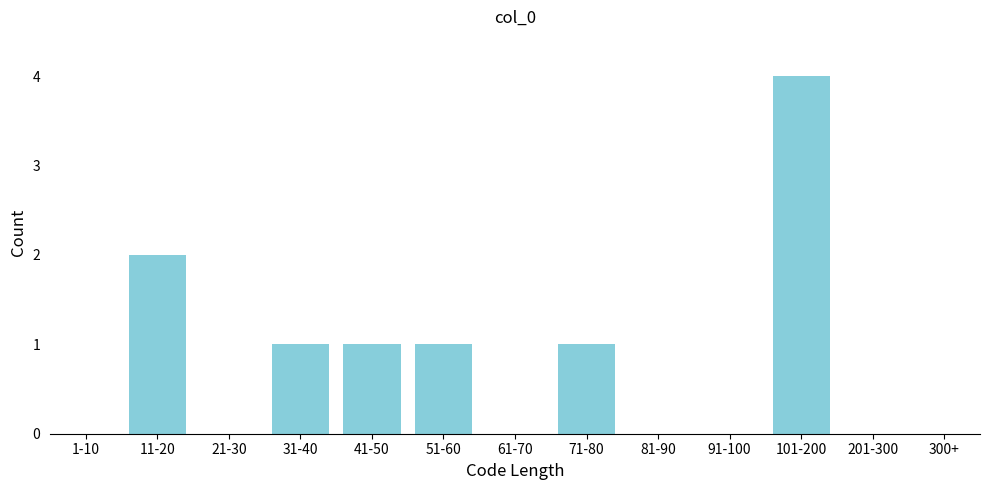

Reading left to right, list all the values displayed in this chart.

1-10=0	11-20=2	21-30=0	31-40=1	41-50=1	51-60=1	61-70=0	71-80=1	81-90=0	91-100=0	101-200=4	201-300=0	300+=0